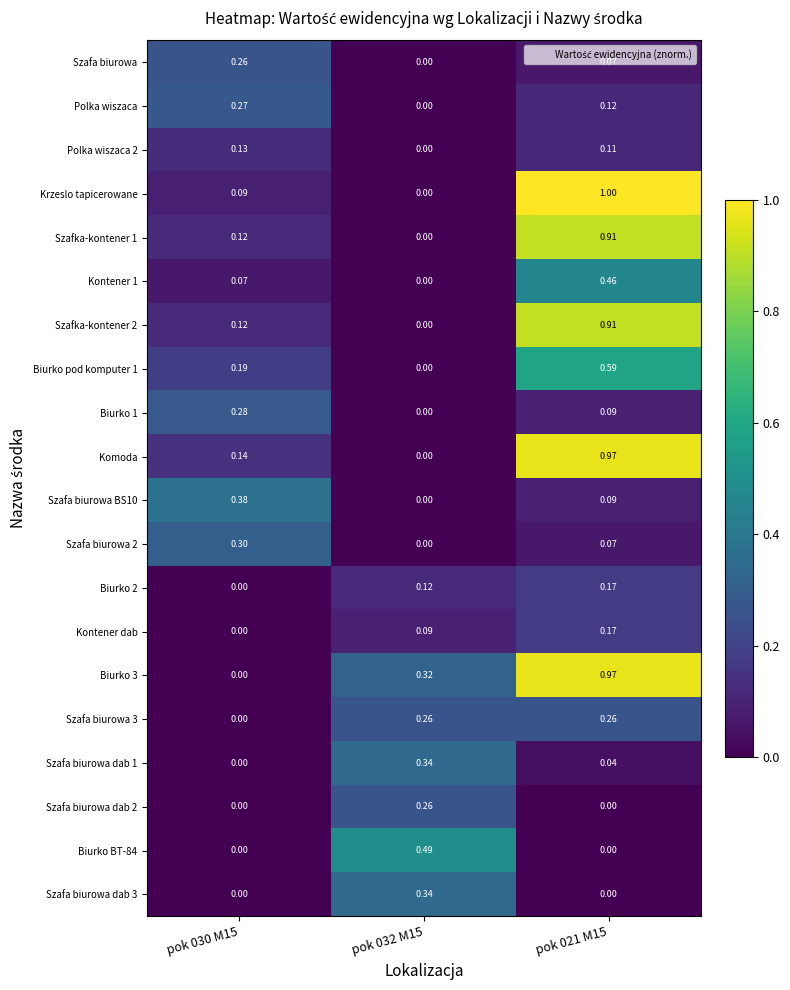

Is the value of Kontener 1 at pok 021 M15 greater than the value of Szafa biurowa at pok 032 M15?

Yes